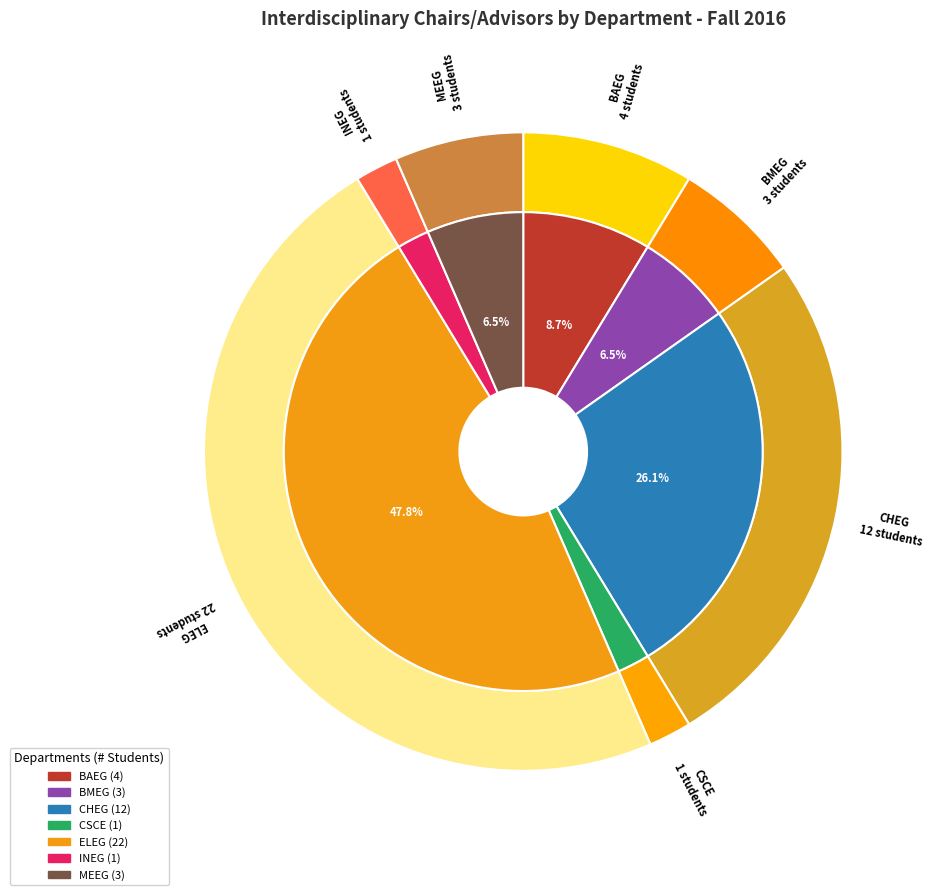

Which slice is the smallest?

CSCE